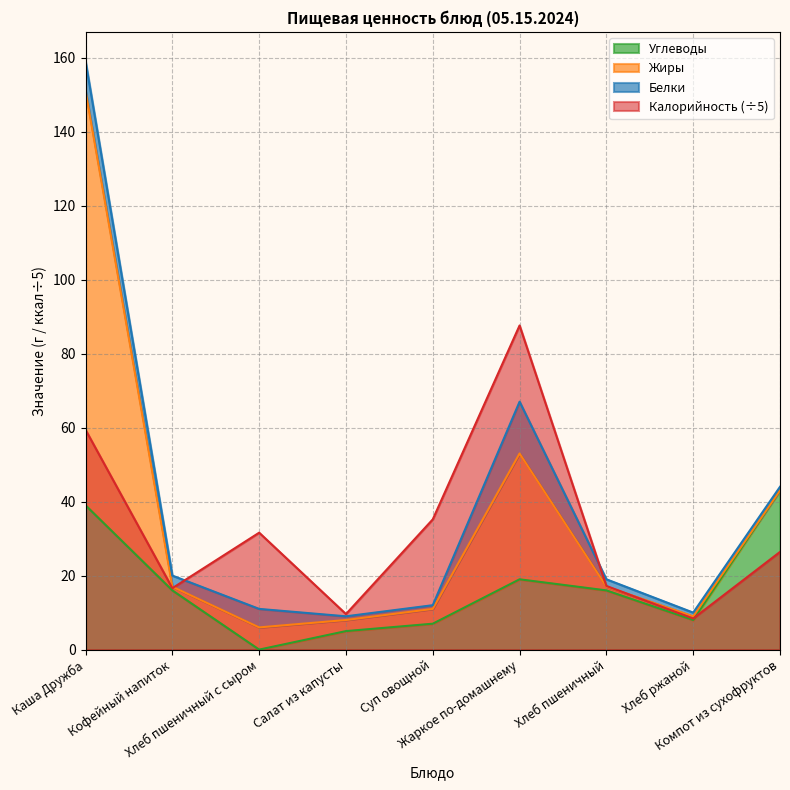

How many interior local valleys does the Калорийность series have?

3